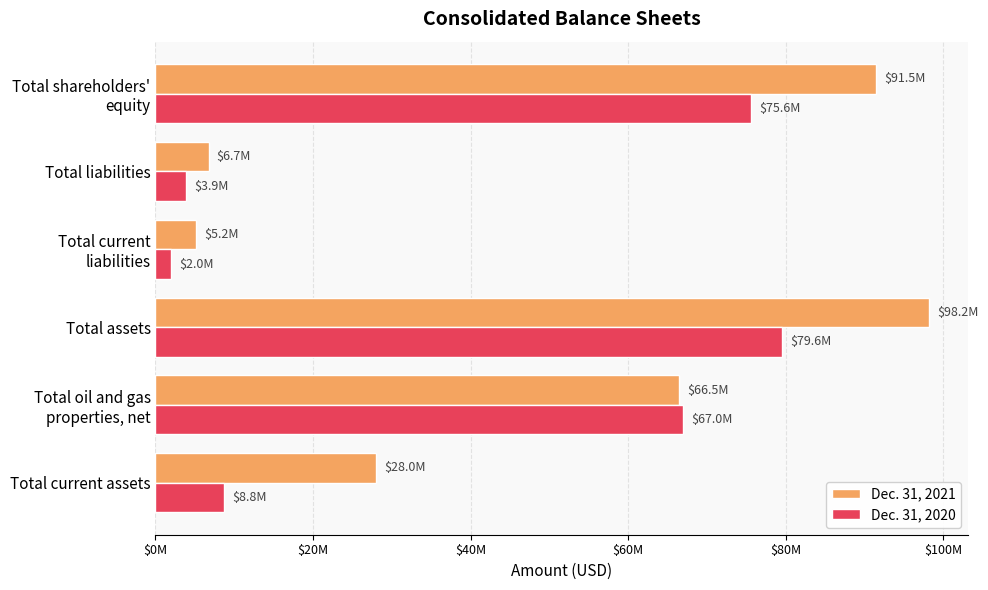

What is the greatest value displayed?

98221000